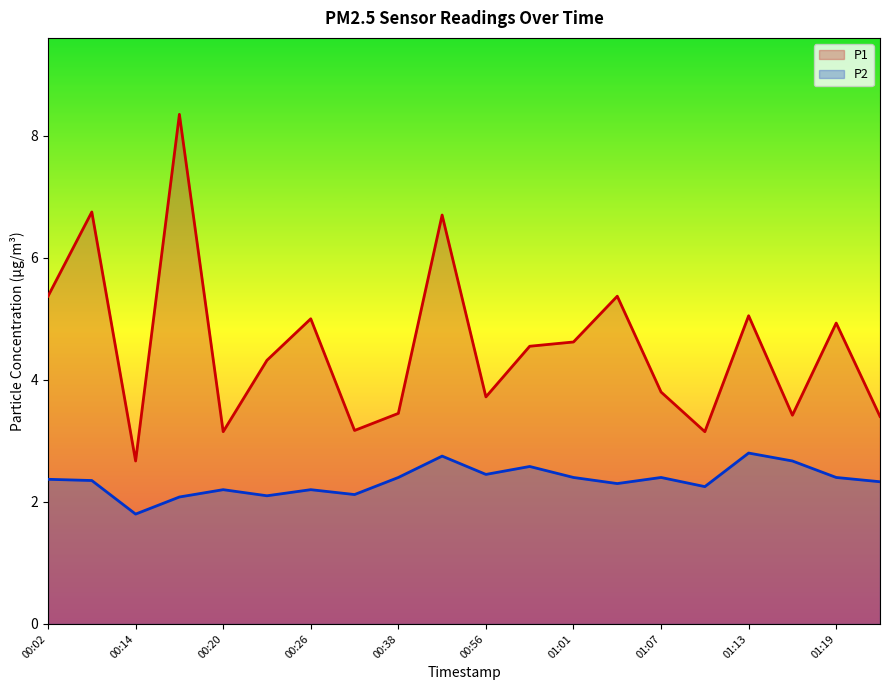

Read the P1 value at 01:13.

5.0